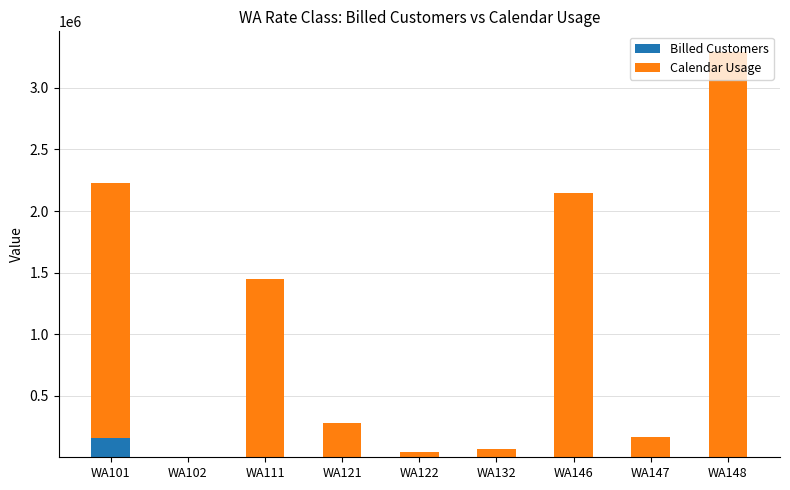

Are the bars grouped side by side (vs. stacked)?

No